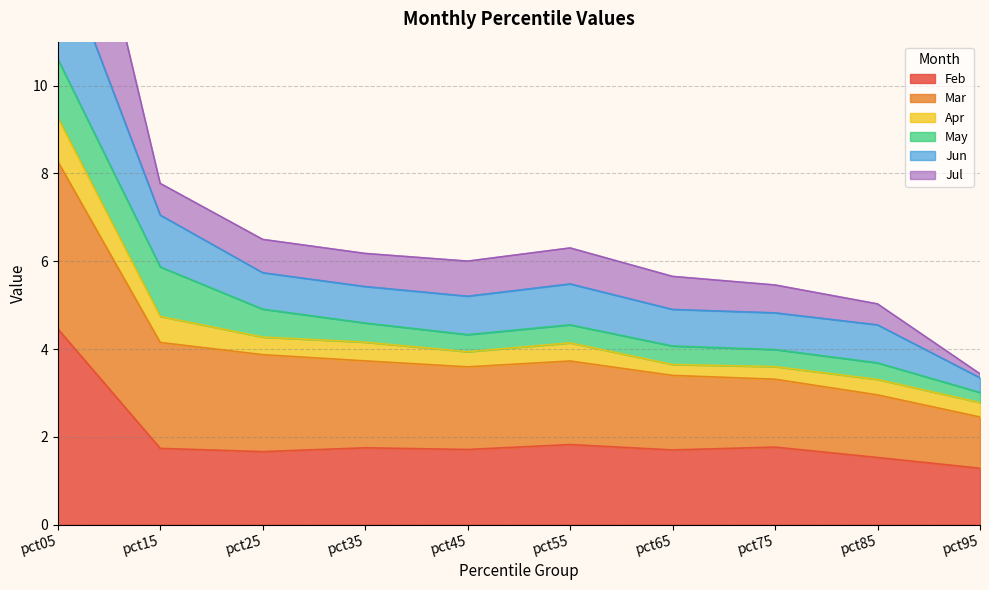

At which category is the sum across all series the highest?

pct05